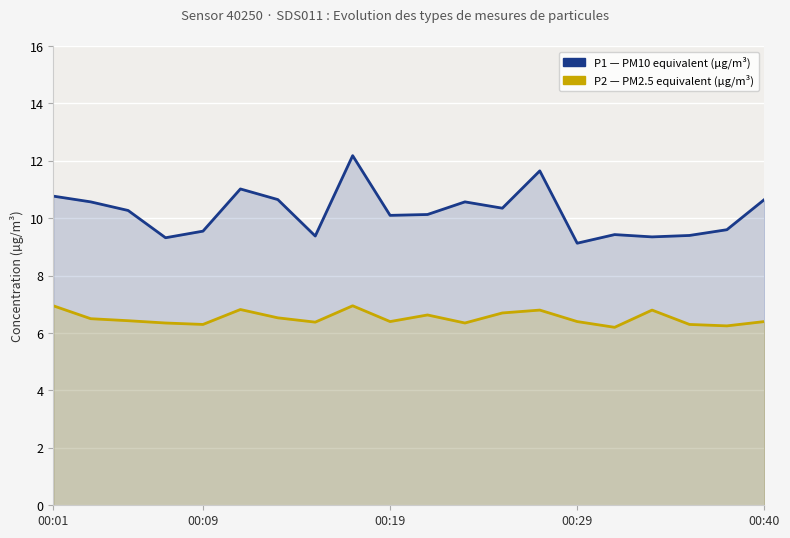

Rank the series by their maximum value, from lowest to highest.

P2 (PM2.5 equivalent), P1 (PM10 equivalent)